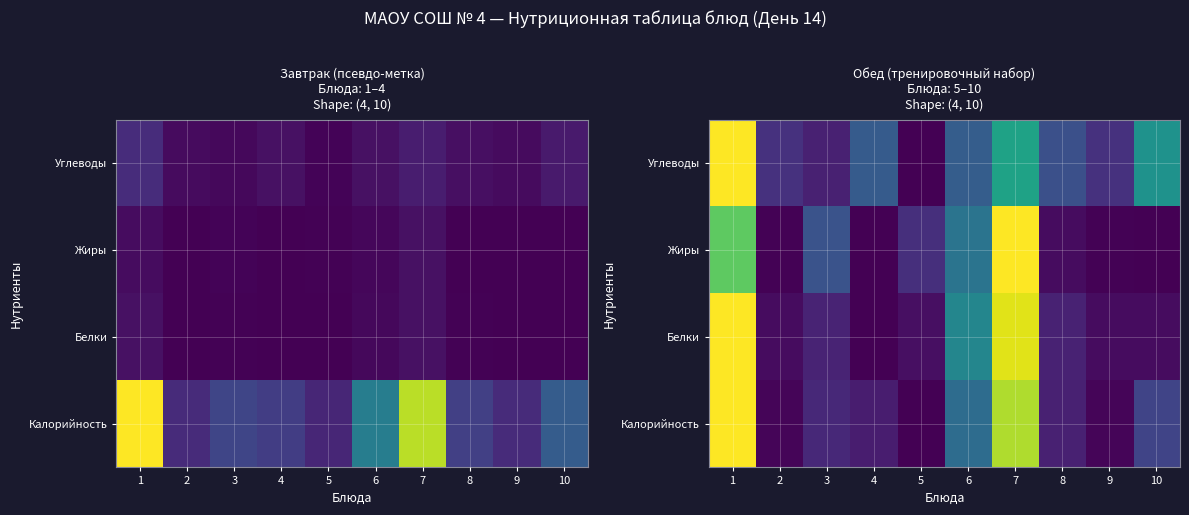

Which series has the largest total across all categories?

Углеводы